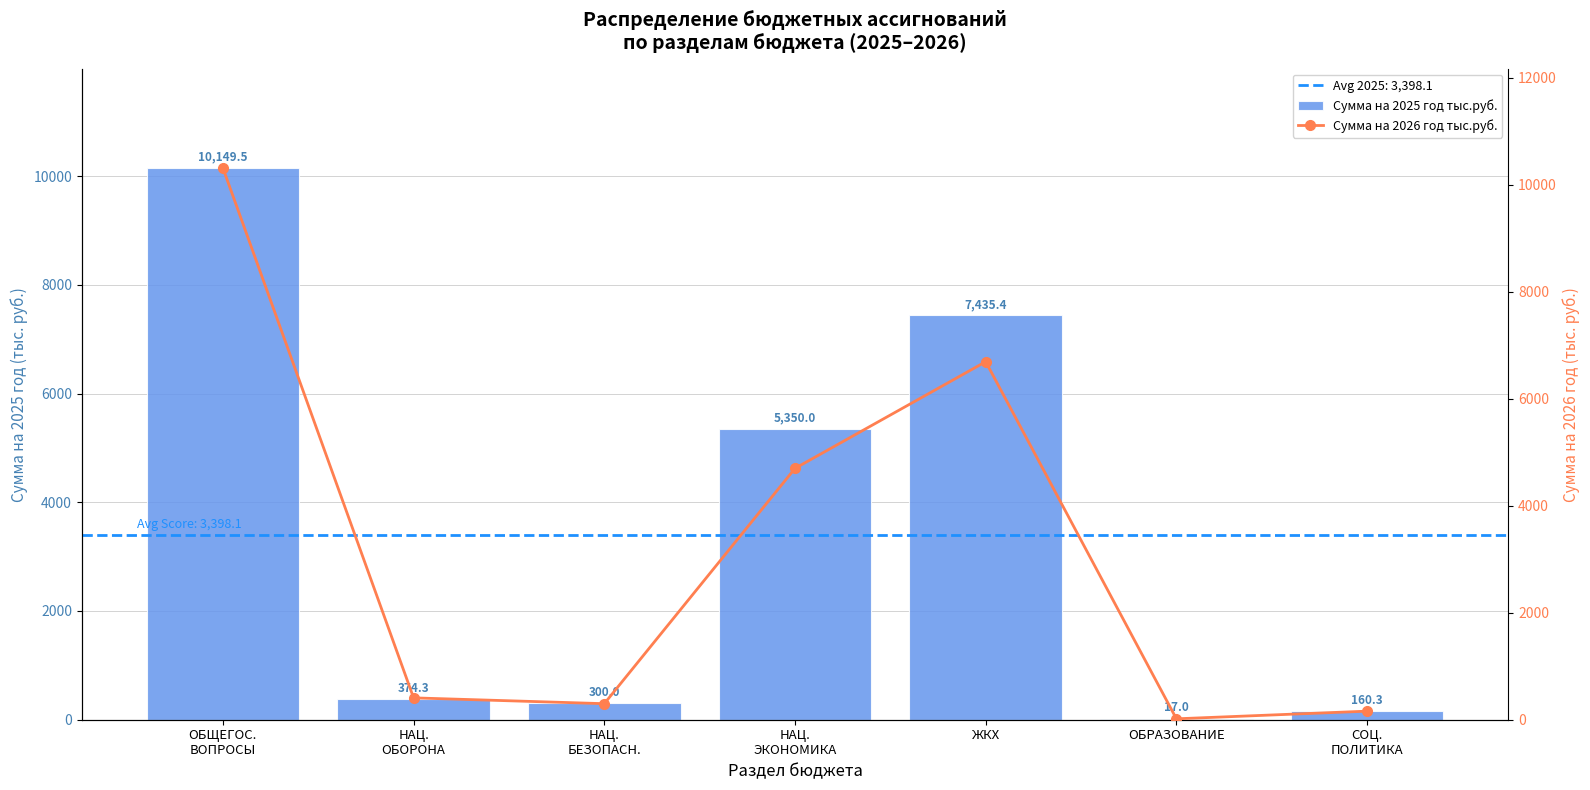

At which label does Сумма на 2026 год тыс.руб. reach its peak?

ОБЩЕГОС.
ВОПРОСЫ